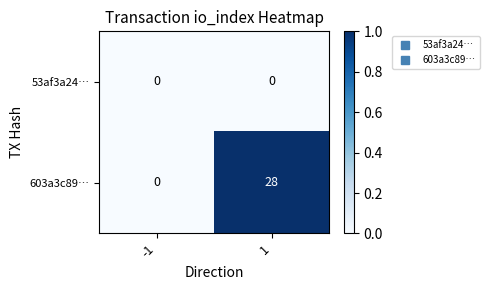

Which series has the largest range (max minus min)?

603a3c89…